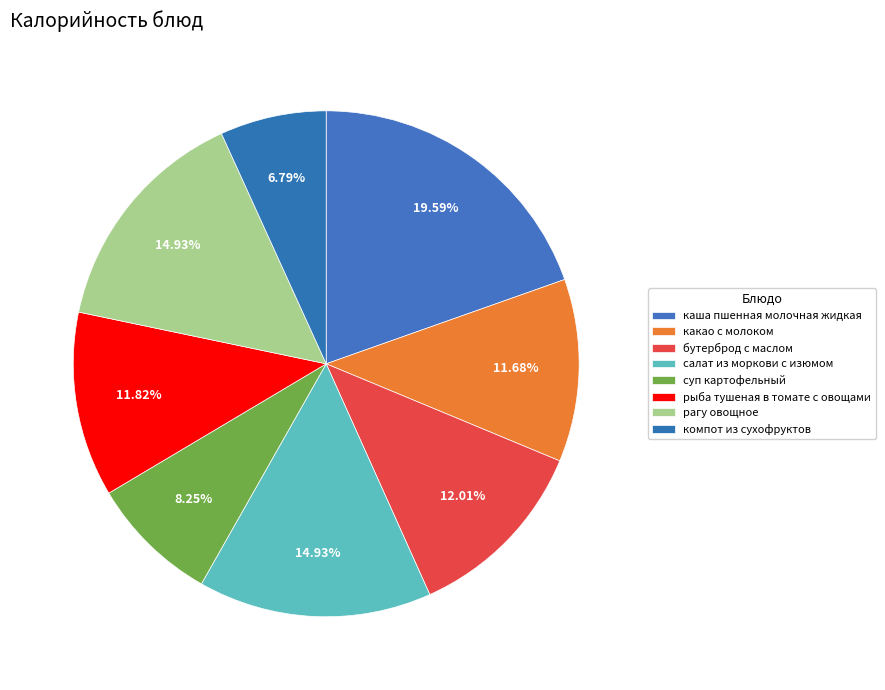

Rank the categories by value from lowest to highest.

компот из сухофруктов, суп картофельный, какао с молоком, рыба тушеная в томате с овощами, бутерброд с маслом, салат из моркови с изюмом, рагу овощное, каша пшенная молочная жидкая